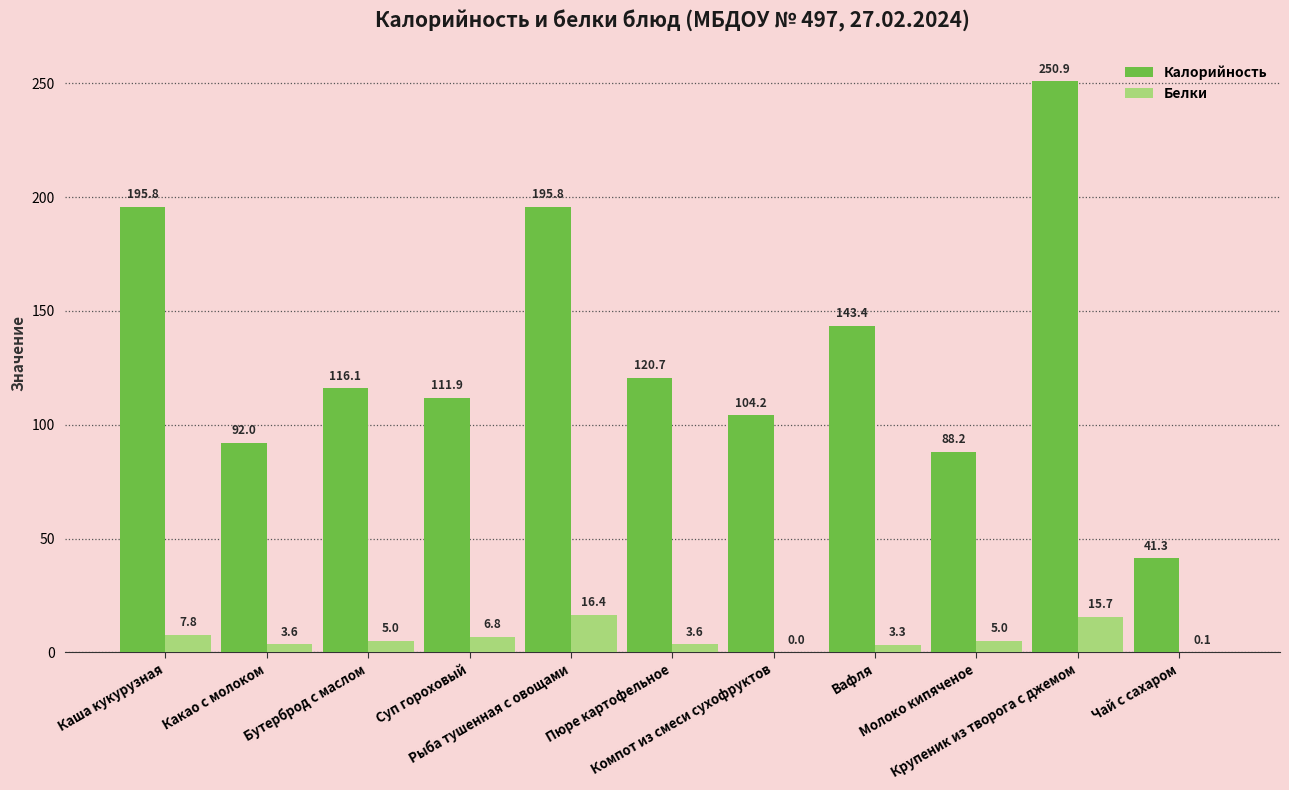

What is the maximum value for Калорийность?

250.9